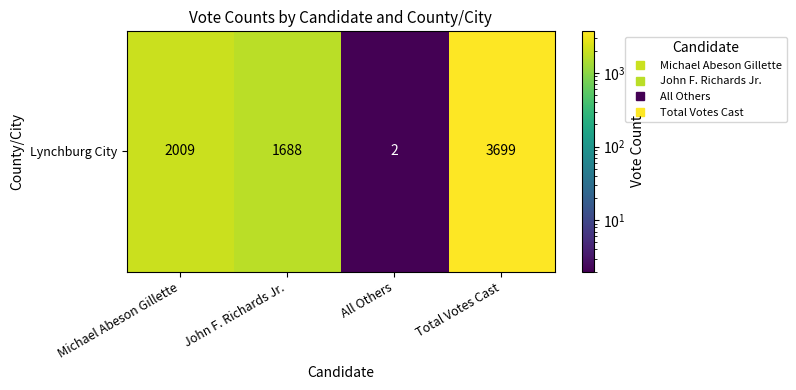

Reading left to right, transcribe all the data shown in this chart.

Michael Abeson Gillette=2009	John F. Richards Jr.=1688	All Others=2	Total Votes Cast=3699